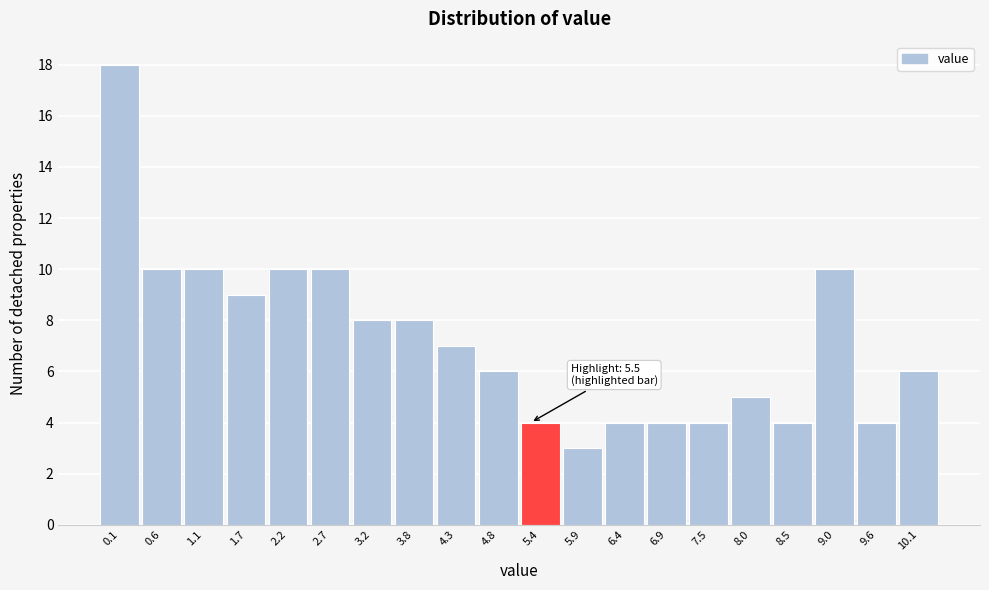

Reading right to left, what are all the values shown in this chart?

6	4	10	4	5	4	4	4	3	4	6	7	8	8	10	10	9	10	10	18